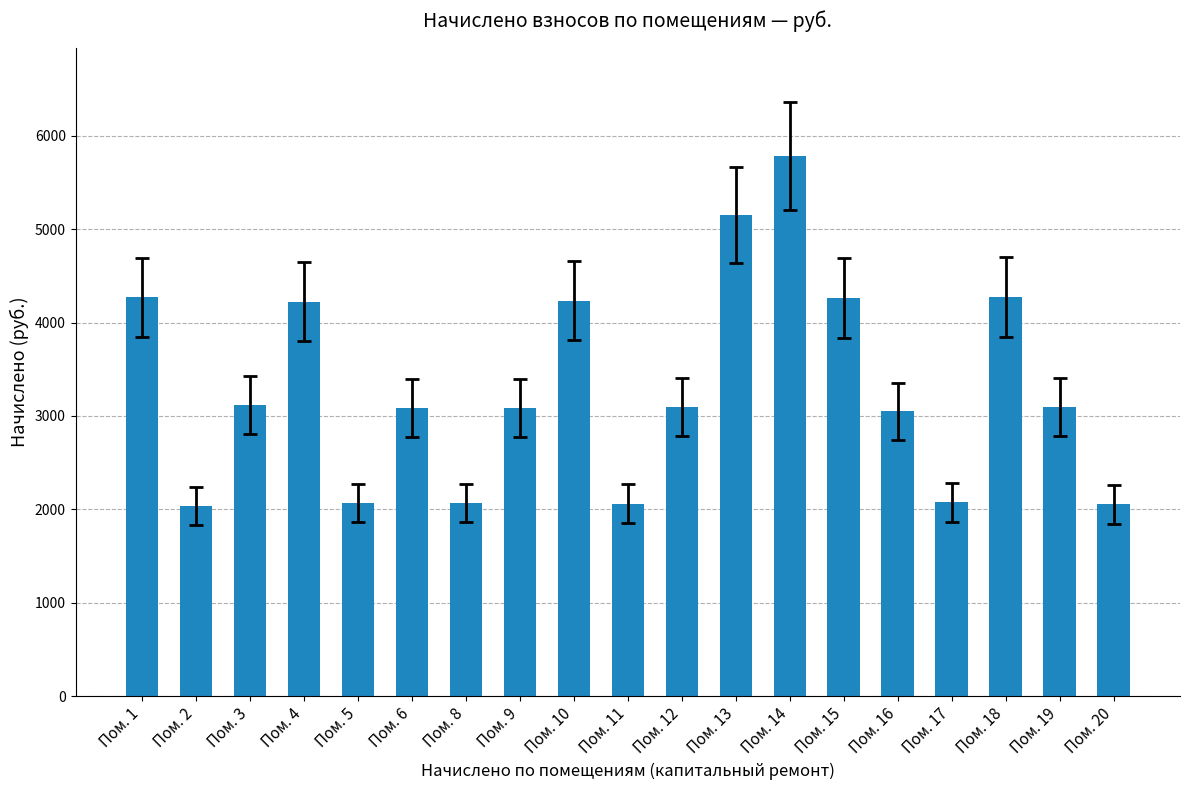

The chart shows a value of 4263.1 at Пом. 15. True or false?

True